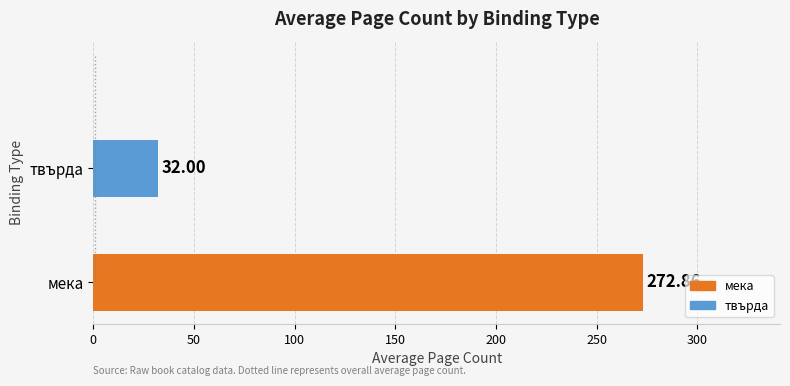

Rank the categories by value from highest to lowest.

мека, твърда